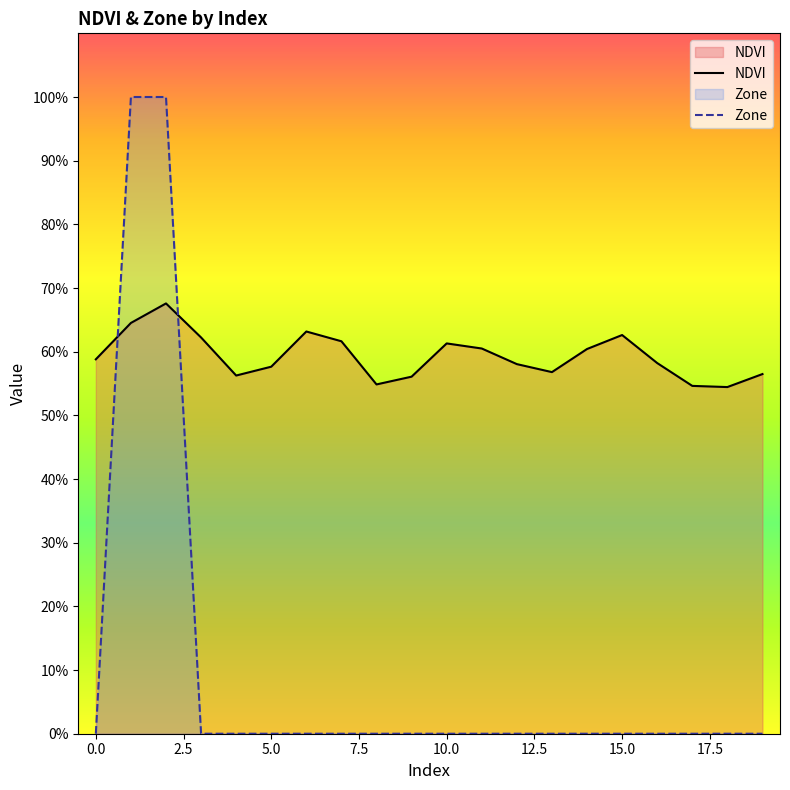

Does the chart display data point markers on the line(s)?

No